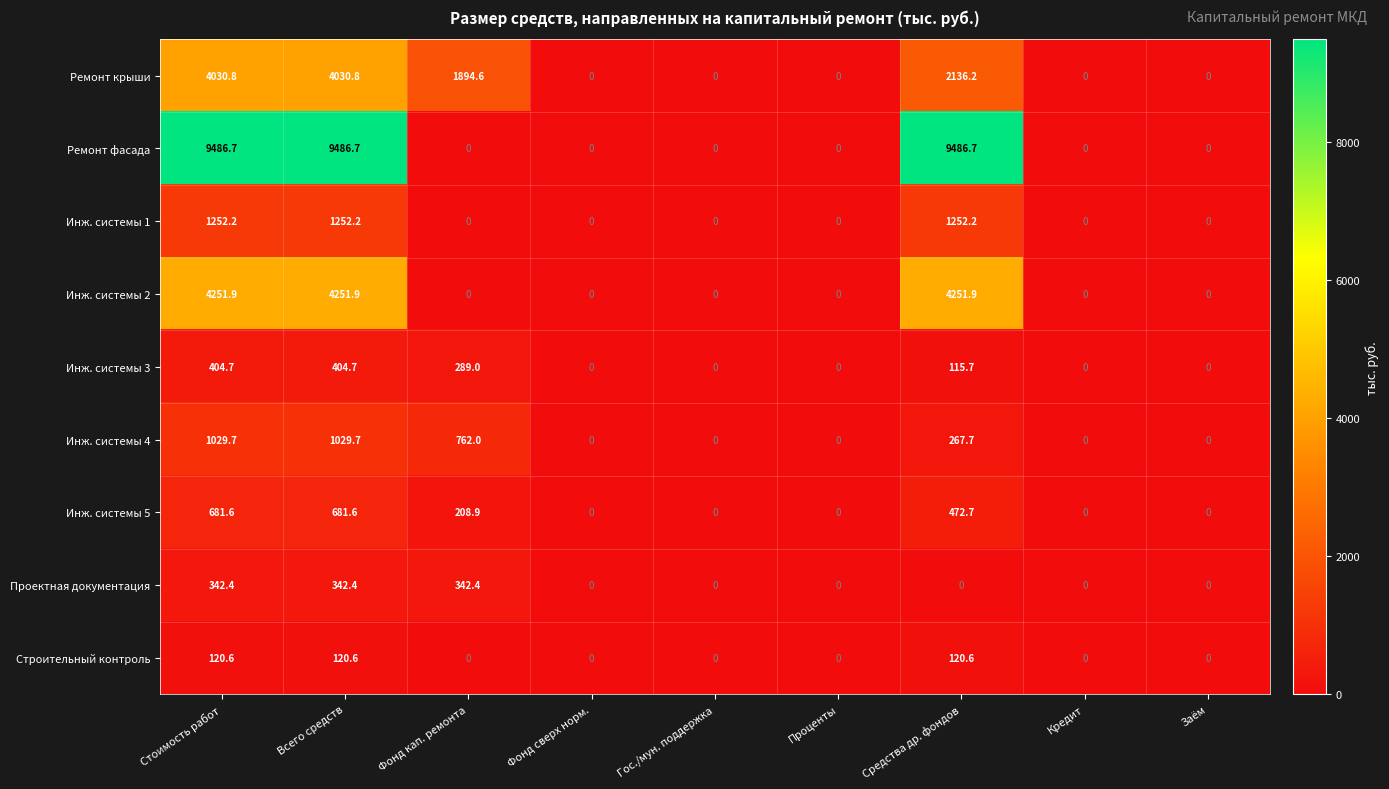

What is the maximum value shown in the chart?

9486.7